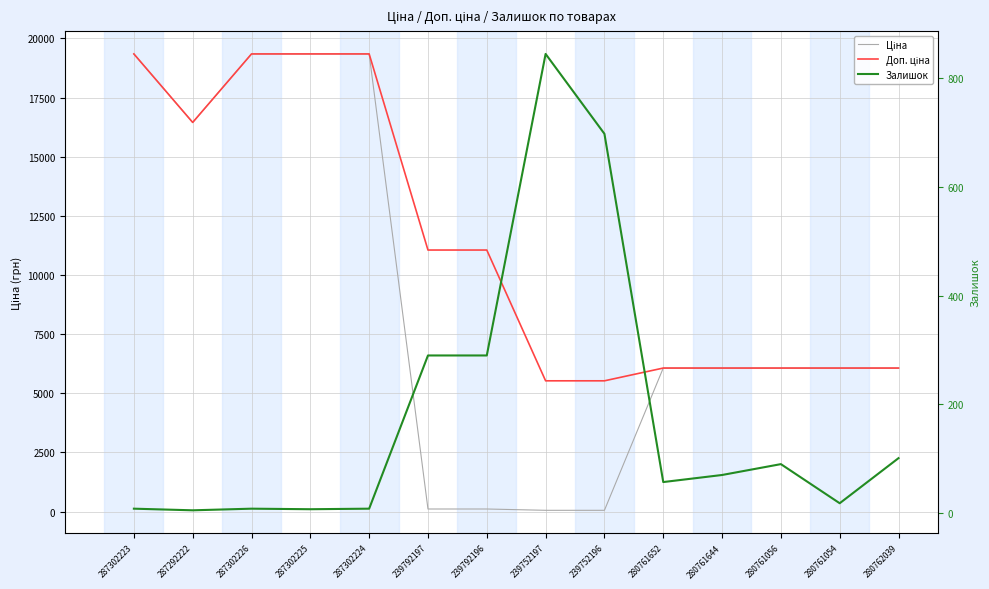

Reading left to right, list all the values displayed in this chart.

Ціна: 19343.1	16448.2	19343.1	19343.1	19343.1	110.5	110.5	55.3	55.3	6067.2	6067.2	6067.2	6067.2	6067.2
Доп. ціна: 19343.1	16448.2	19343.1	19343.1	19343.1	11055.0	11055.0	5528.0	5528.0	6067.2	6067.2	6067.2	6067.2	6067.2
Залишок: 8.0	5.0	8.0	7.0	8.0	290.0	290.0	845.0	698.0	57.0	70.0	90.0	18.0	101.0